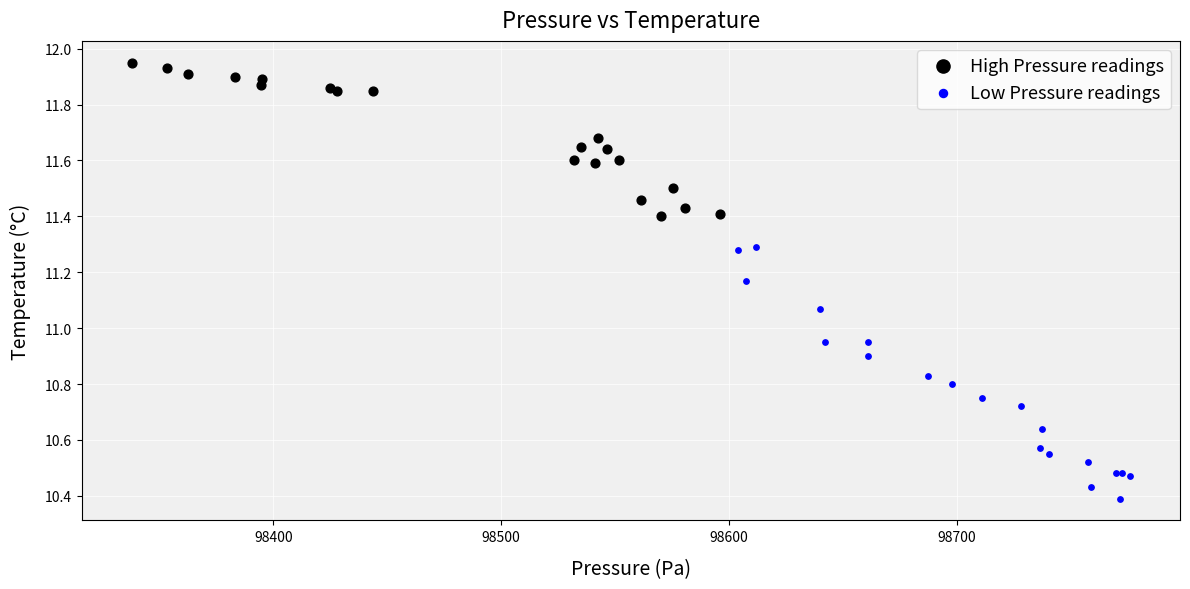

Which series reaches the minimum Y coordinate?

Low Pressure readings